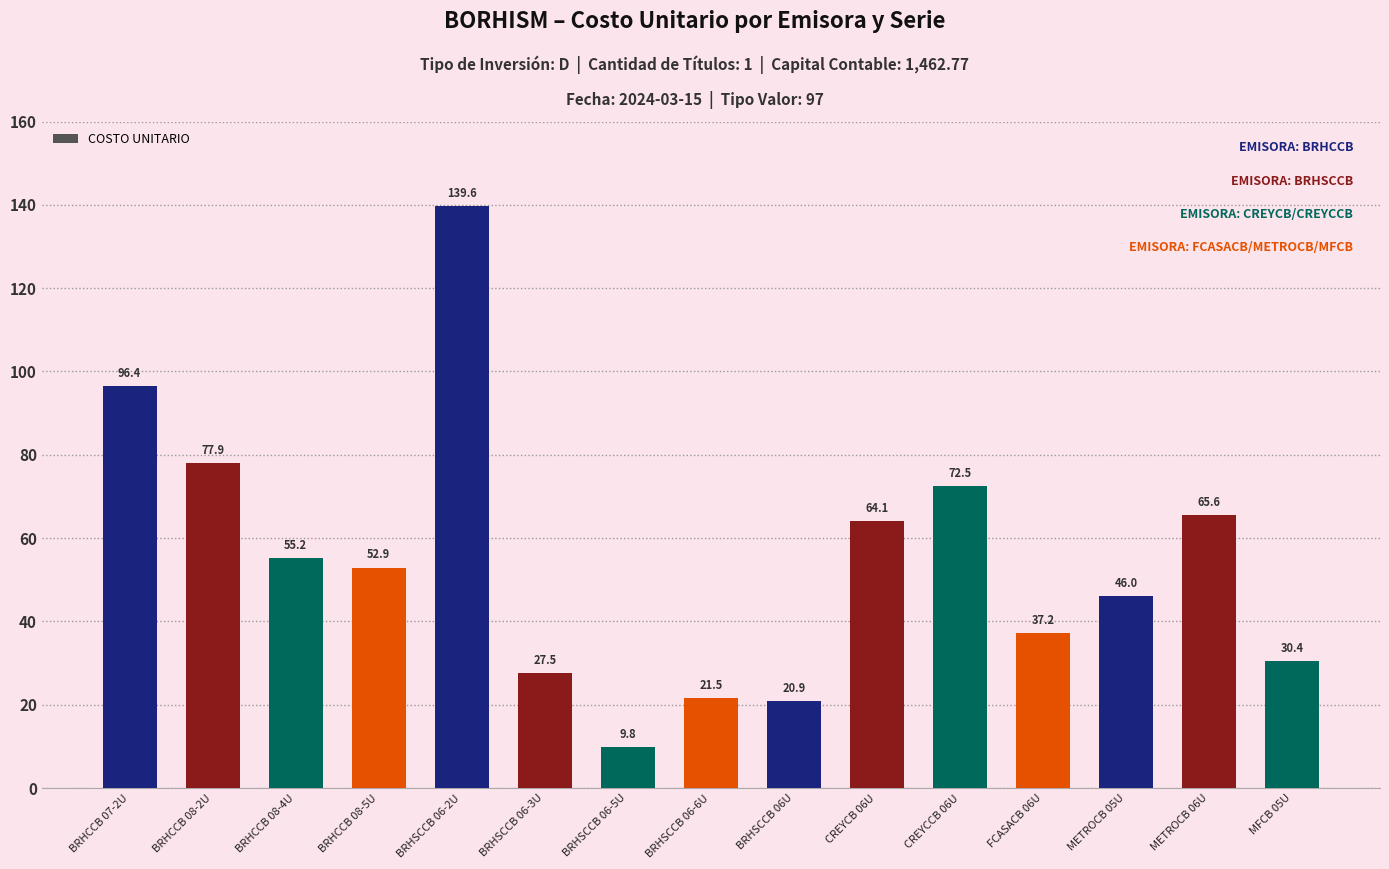

Where does the data first go above 52?

BRHCCB 07-2U